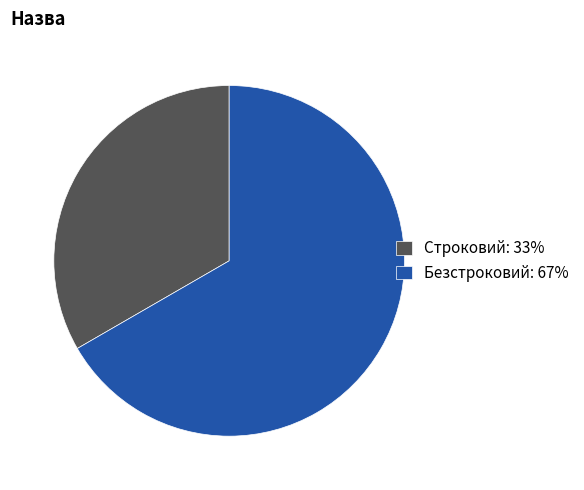

Does any single category account for the majority?

Yes